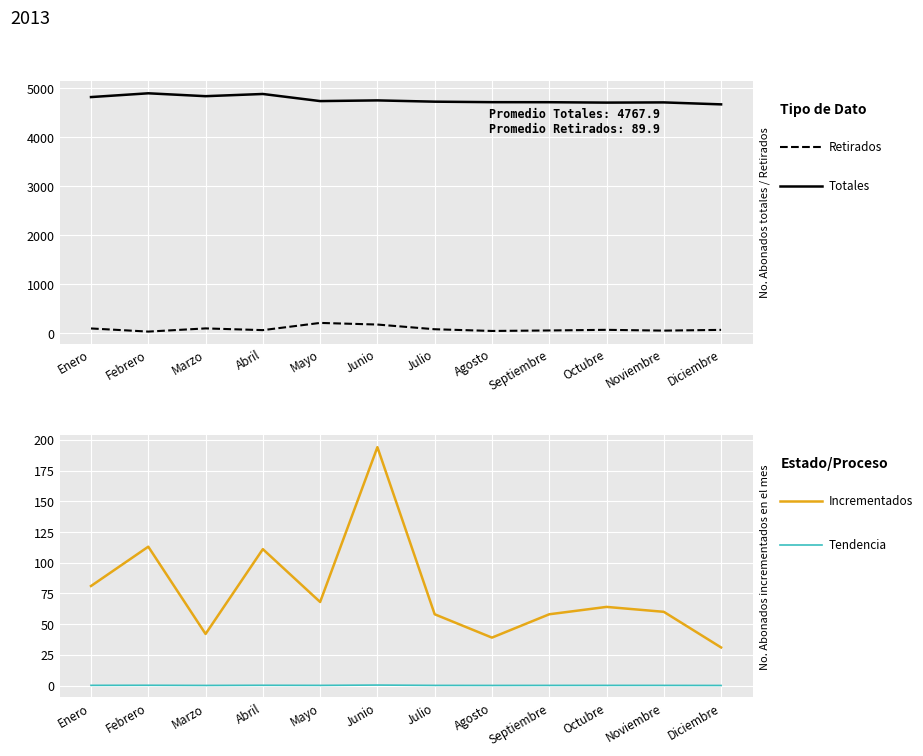

What is the smallest value displayed?

0.1